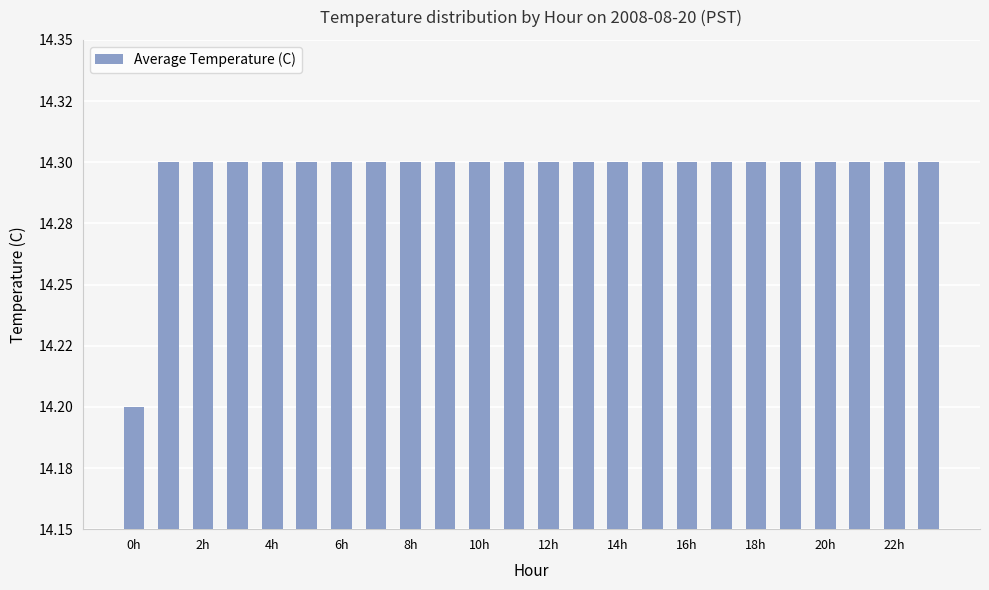

What is the sum of all values?

343.1